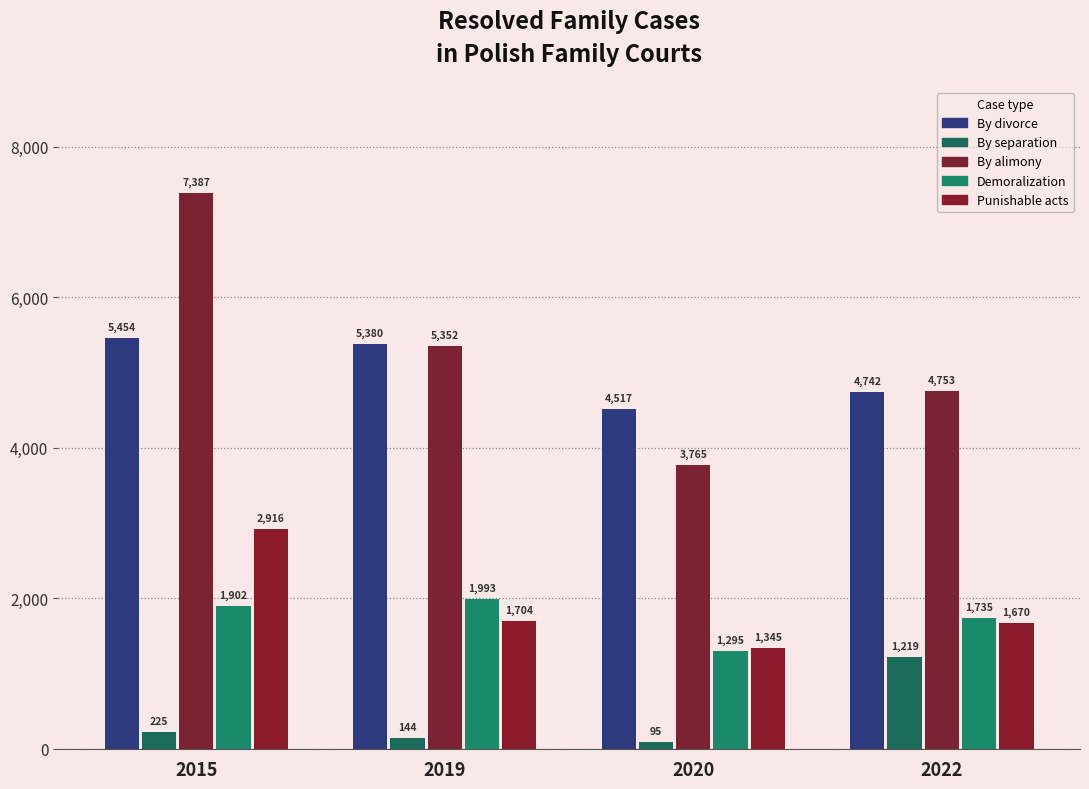

Is it true that Punishable acts equals 2916 at 2015?

True